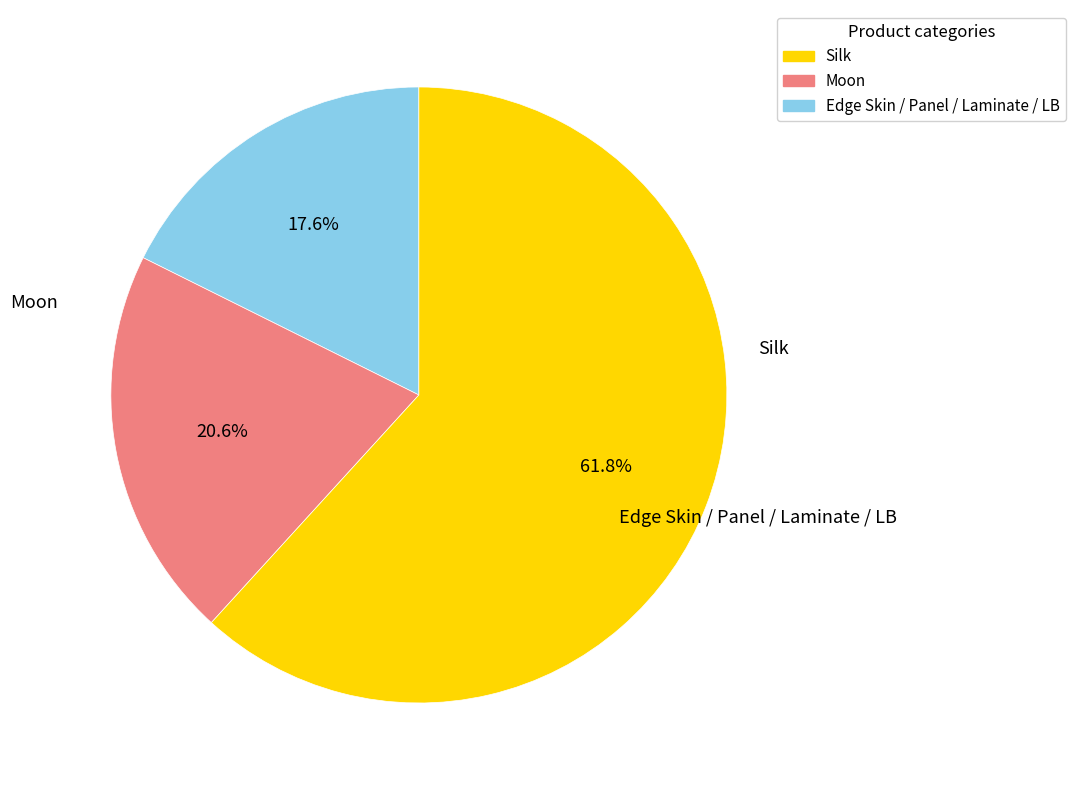

Does any single category account for the majority?

Yes